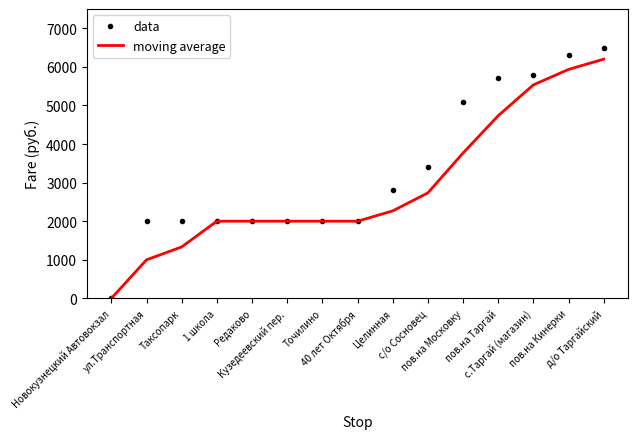

What is the difference between the highest and lowest values at Целинная?

533.3